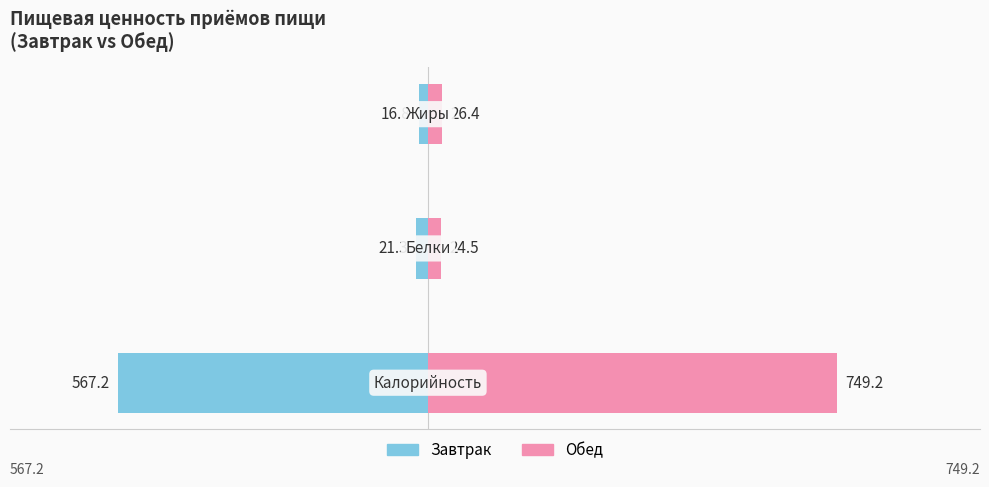

List the series in order of their overall mean, lowest first.

Завтрак, Обед